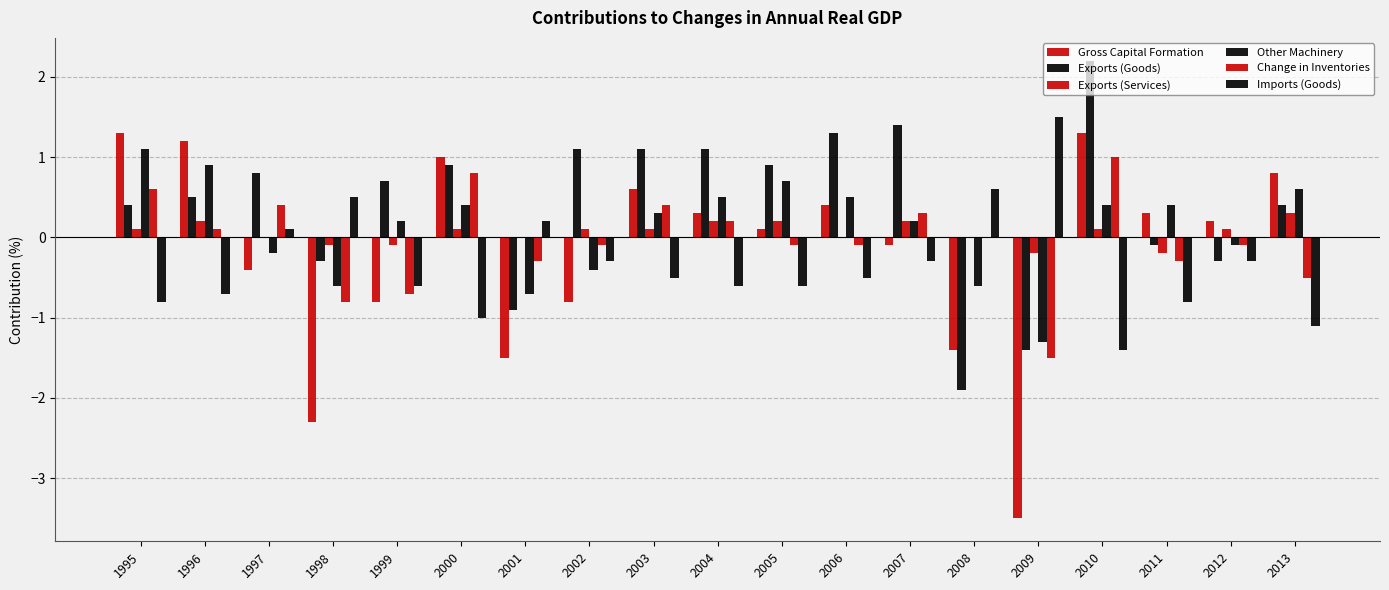

How many values in Other Machinery are above zero?

12